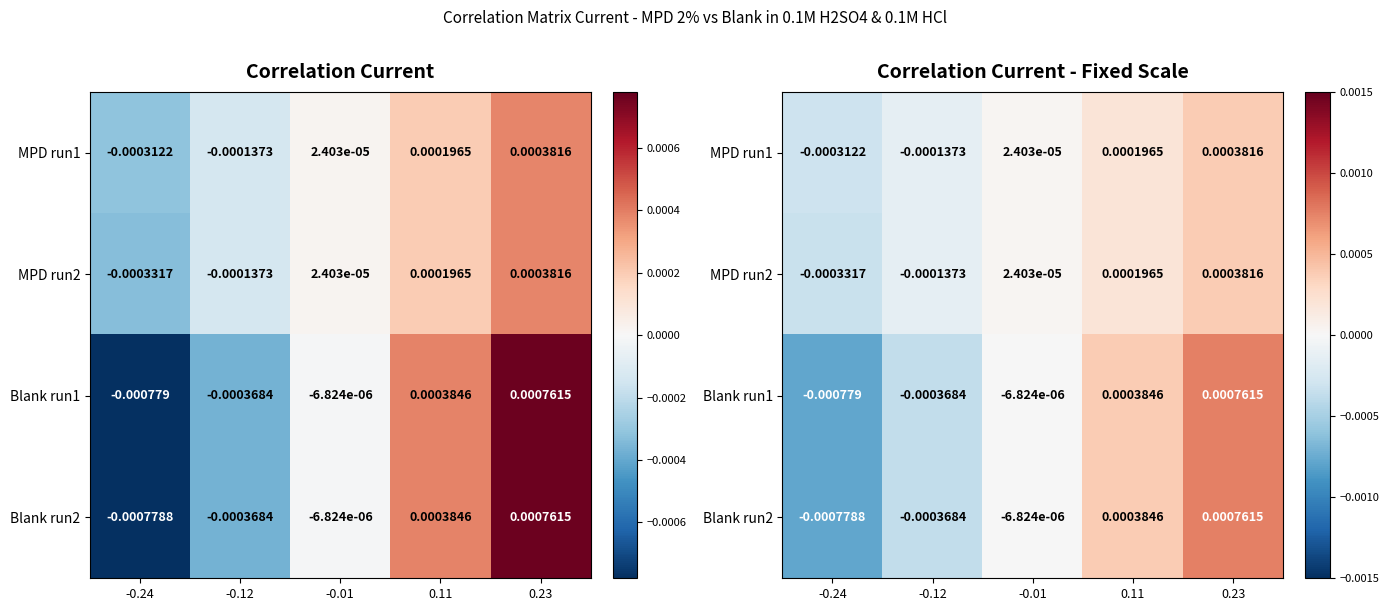

At which category does the chart reach its peak across all series?

0.23